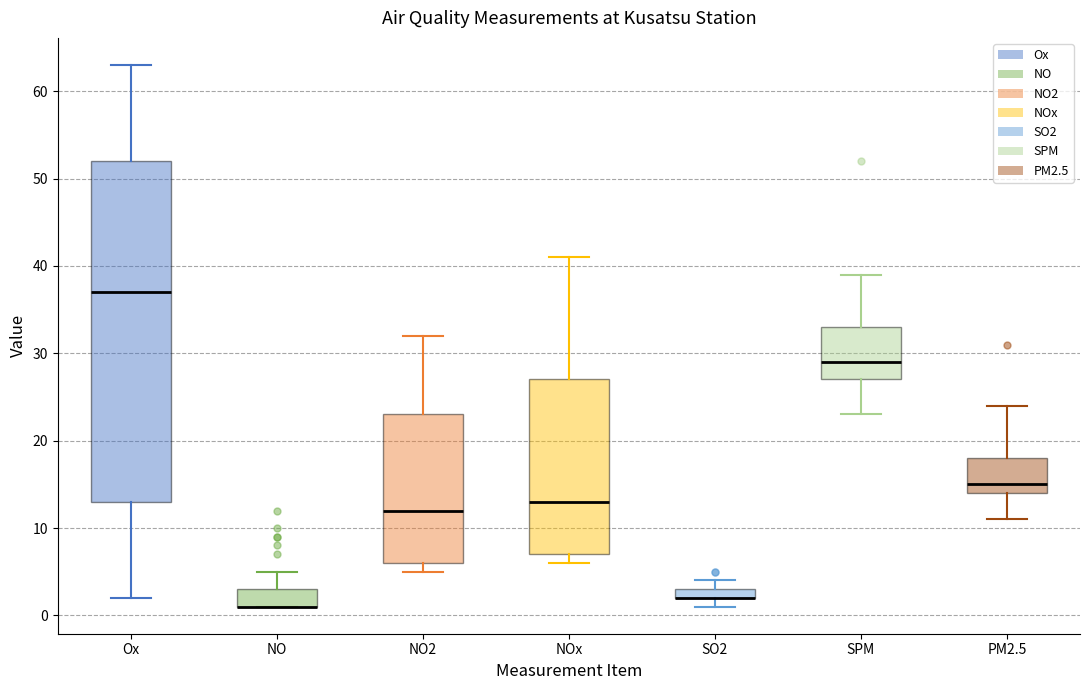

Where is the lower edge of the box for NOx on the y-axis? The values are not printed on the chart, so give them approximately, as read against the axis.

7